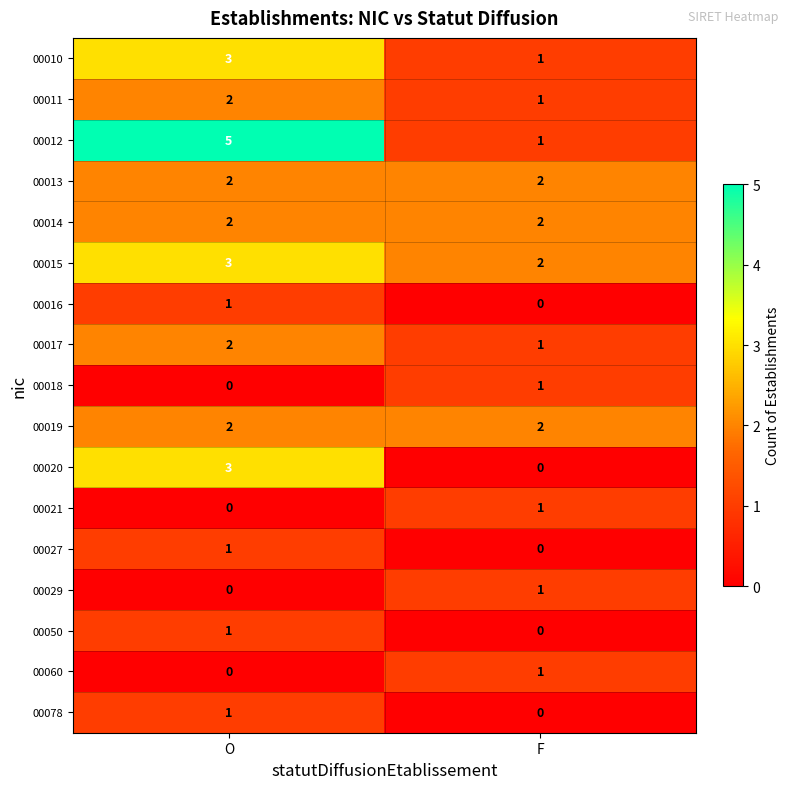

The 00015 series shows 3 at F. True or false?

False